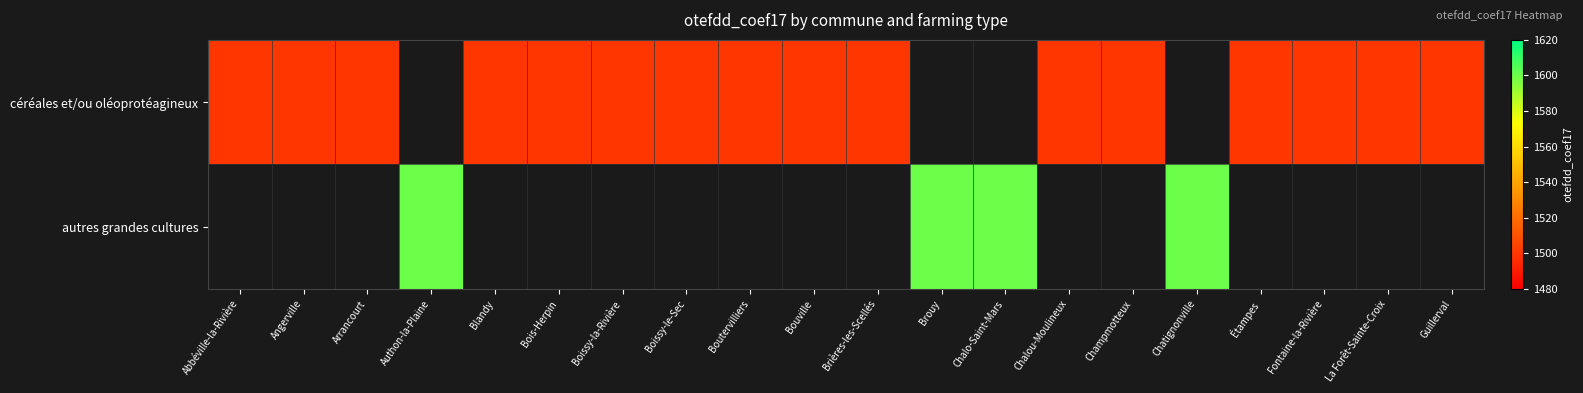

The value of céréales et/ou oléoprotéagineux at Champmotteux is 1500.0. True or false?

True